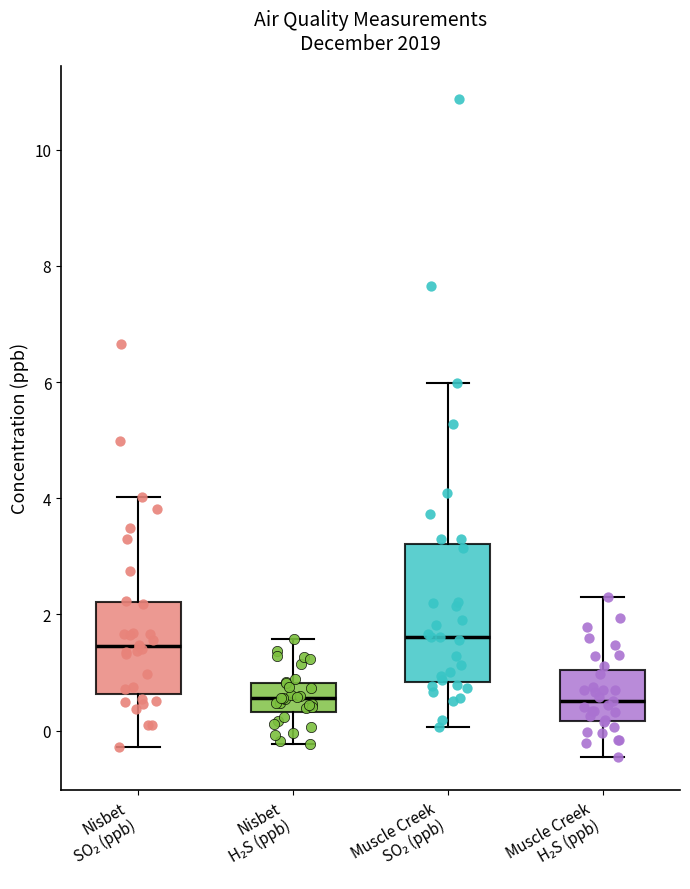

Reading left to right, transcribe this box plot: for each box, give where its median line is, the range the box spans, and where its two whiskers end, as read against the y-axis. The values are not printed on the chart, so give them approximately, as read against the axis.

Nisbet SO₂ (ppb): median 1.4, box 0.6 to 2.2, whiskers -0.2 to 4.0
Nisbet H₂S (ppb): median 0.6, box 0.4 to 0.8, whiskers -0.2 to 1.6
Muscle Creek SO₂ (ppb): median 1.6, box 0.8 to 3.2, whiskers 0.0 to 6.0
Muscle Creek H₂S (ppb): median 0.6, box 0.2 to 1.0, whiskers -0.4 to 2.4